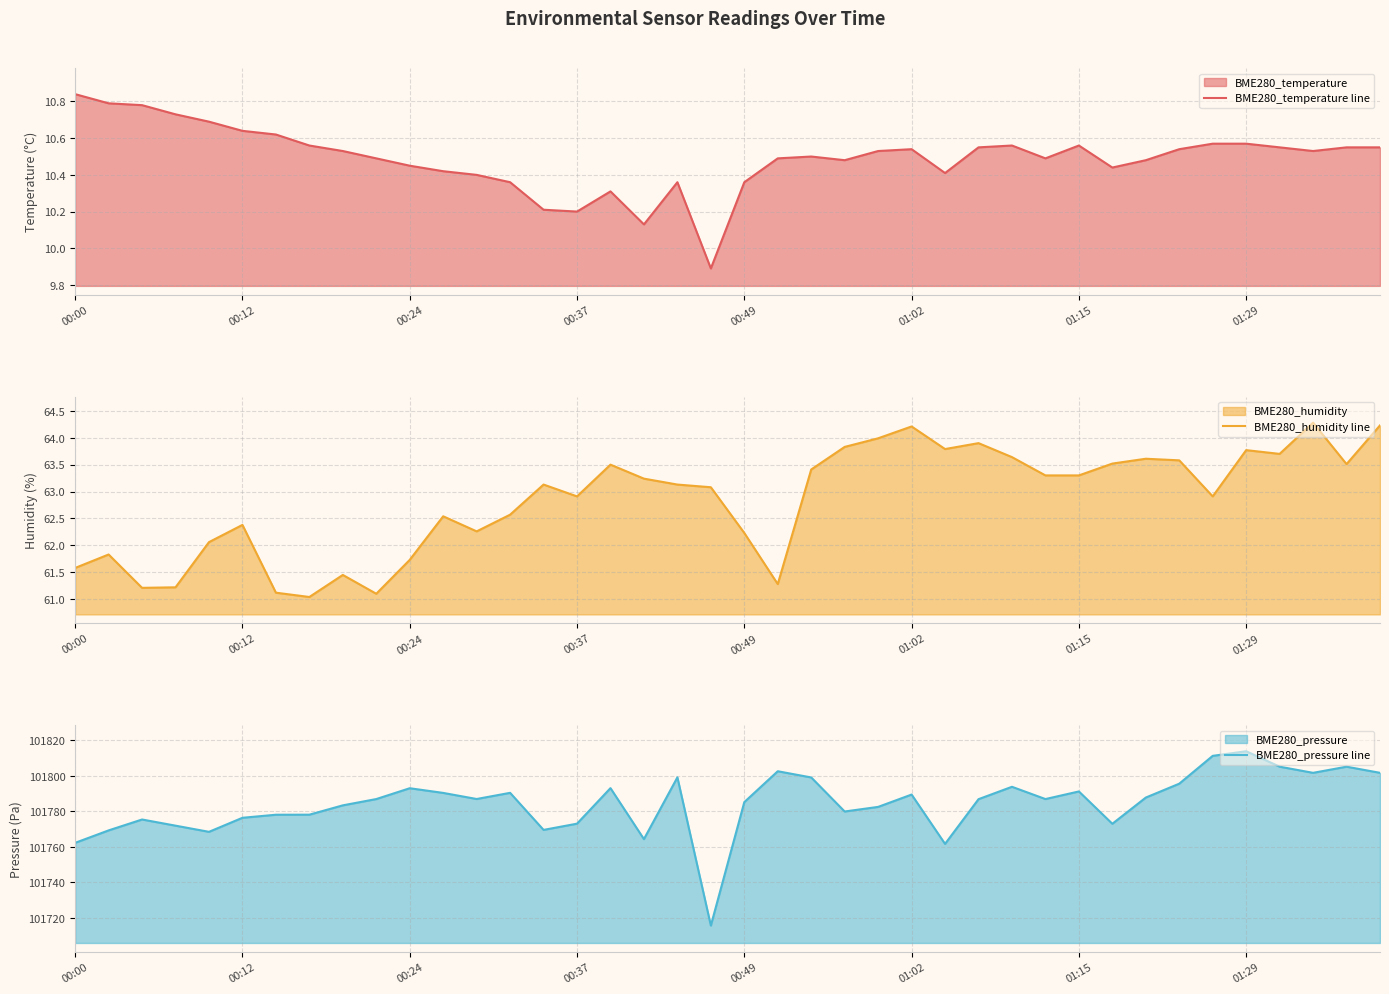

Reading left to right, list all the values displayed in this chart.

BME280_temperature line: 10.8	10.8	10.8	10.7	10.7	10.6	10.6	10.6	10.5	10.5	10.4	10.4	10.4	10.4	10.2	10.2	10.3	10.1	10.4	9.9	10.4	10.5	10.5	10.5	10.5	10.5	10.4	10.6	10.6	10.5	10.6	10.4	10.5	10.5	10.6	10.6	10.6	10.5	10.6	10.6
BME280_humidity line: 61.6	61.8	61.2	61.2	62.1	62.4	61.1	61.0	61.5	61.1	61.7	62.5	62.3	62.6	63.1	62.9	63.5	63.2	63.1	63.1	62.2	61.3	63.4	63.8	64.0	64.2	63.8	63.9	63.6	63.3	63.3	63.5	63.6	63.6	62.9	63.8	63.7	64.3	63.5	64.2
BME280_pressure line: 101762.2	101769.2	101775.4	101771.9	101768.4	101776.3	101778.1	101778.1	101783.3	101786.9	101793.0	101790.3	101786.9	101790.4	101769.5	101773.0	101793.0	101764.3	101799.1	101715.7	101785.2	101802.5	101799.0	101779.9	101782.5	101789.4	101761.7	101786.8	101793.8	101786.9	101791.2	101773.0	101787.7	101795.5	101811.2	101813.8	101805.1	101801.6	101805.1	101801.6